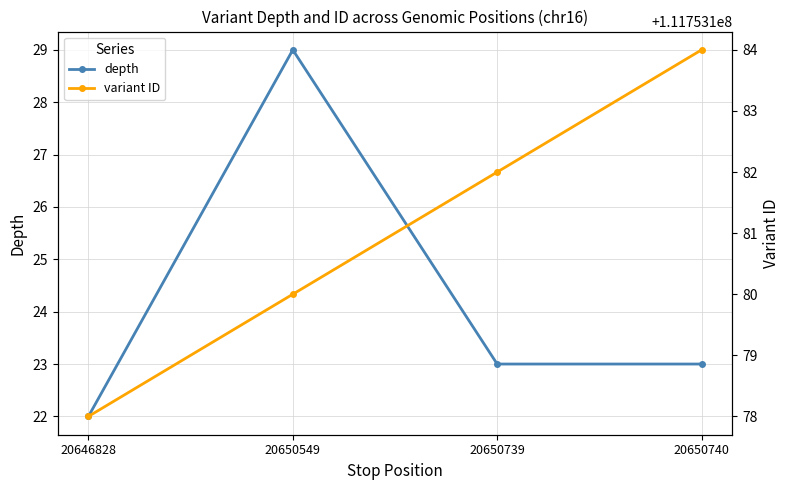

What is the value of the variant ID point at the 2nd from the left?

111753180